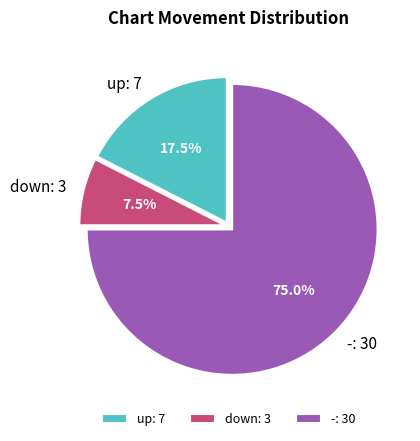

Which has a higher value, -: 30 or up: 7?

-: 30